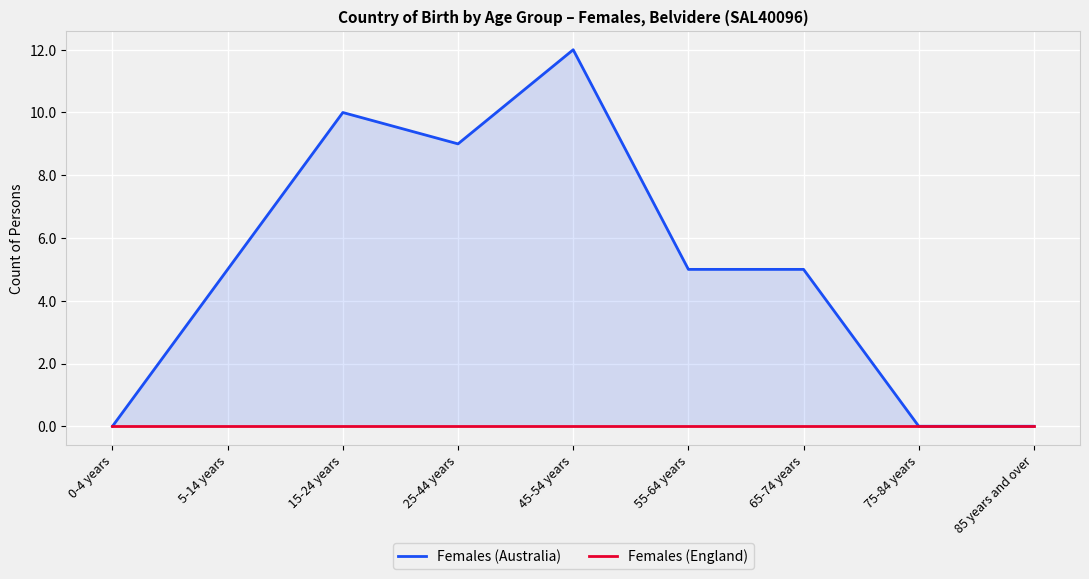

Which series has the largest total across all categories?

Females (Australia)